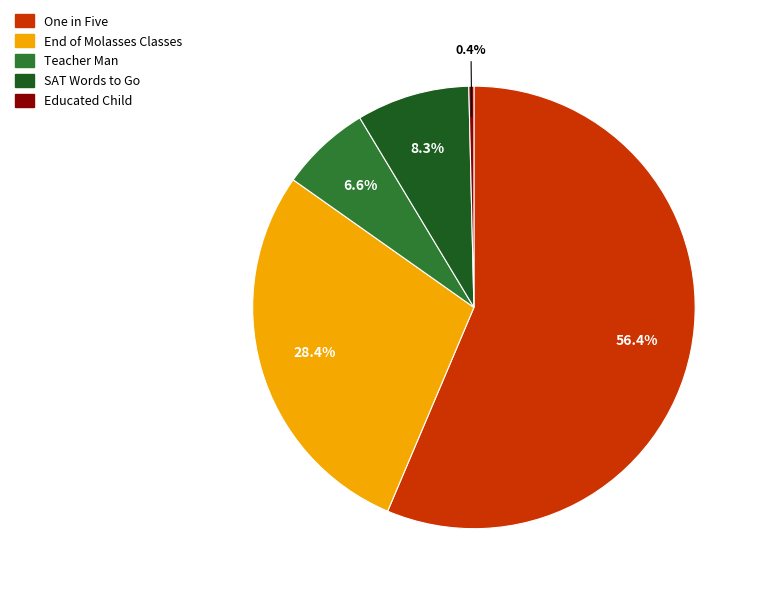

To the nearest percent, what percentage of the pie is SAT Words to Go?

8%